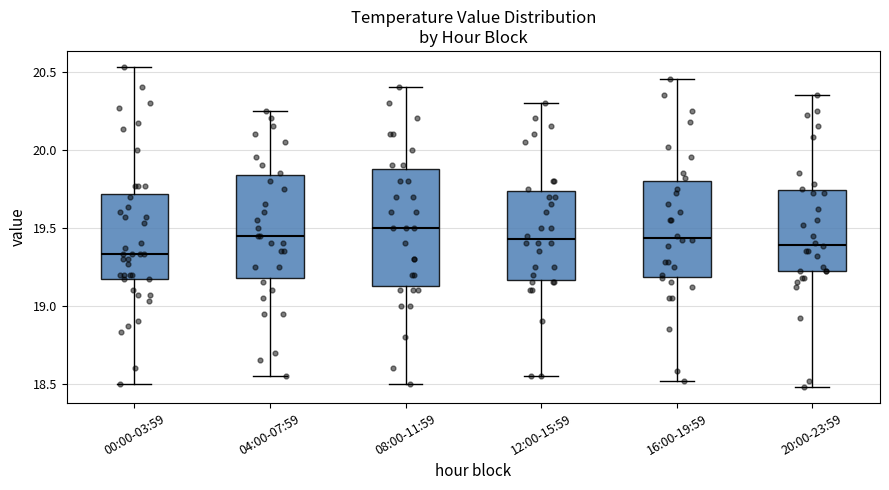

Where does the upper whisker of the box for 20:00-23:59 end on the y-axis? The values are not printed on the chart, so give them approximately, as read against the axis.

20.35